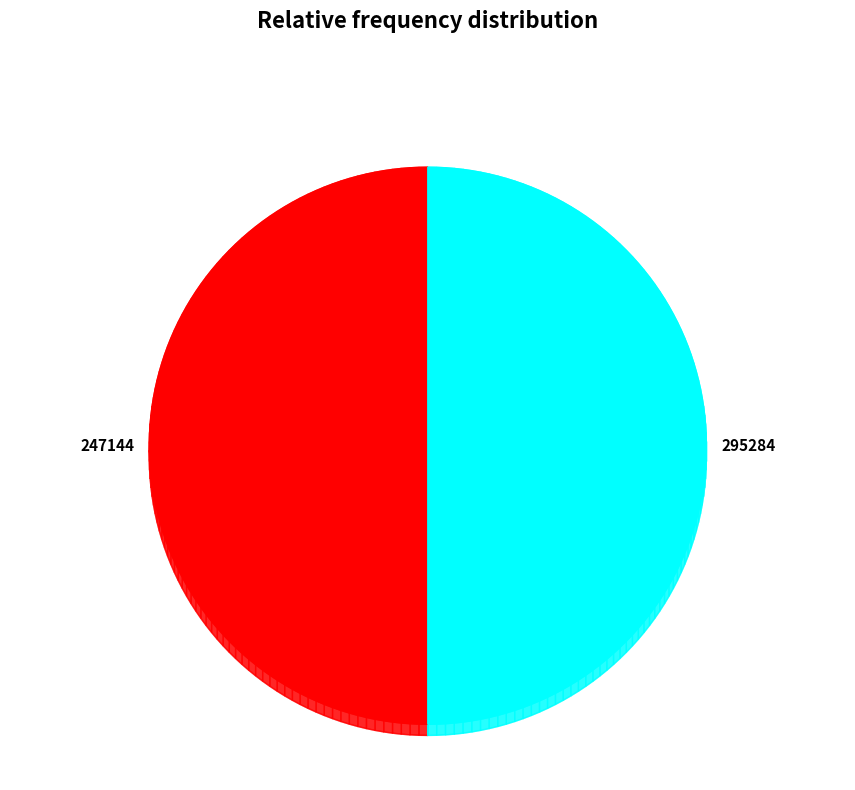

To the nearest percent, what is the combined percentage of 247144 and 295284?

100%